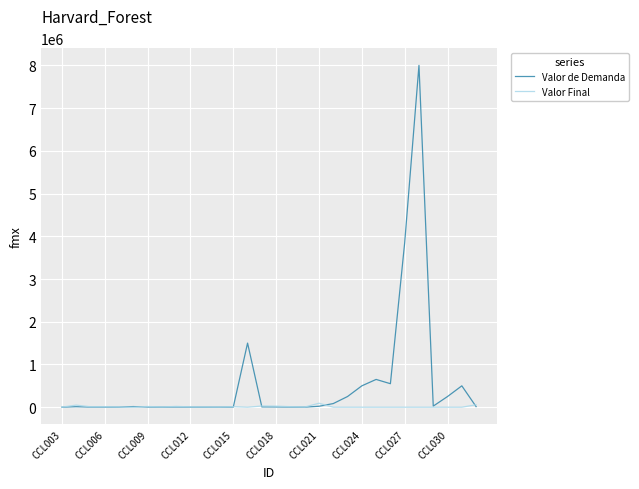

What is the maximum value shown in the chart?

8000000.0